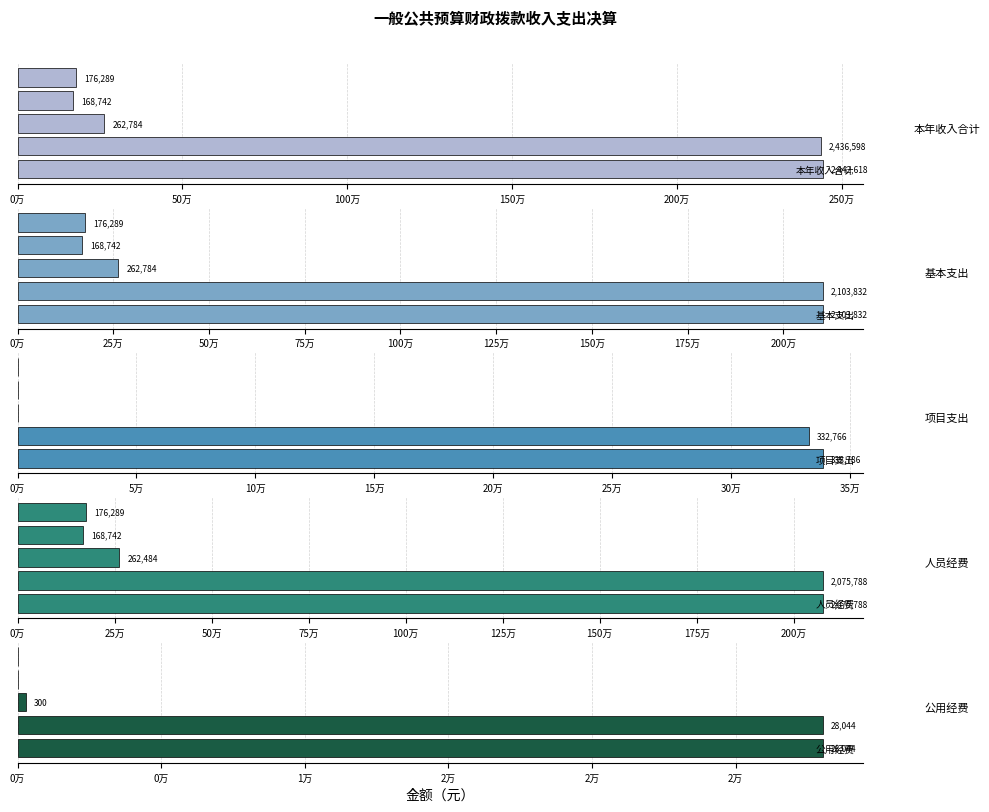

Reading left to right, extract all data points from this chart.

本年收入合计: 2442618.0	2436598.0	262783.7	168742.2	176289.0
基本支出: 2103832.0	2103832.0	262783.7	168742.2	176289.0
项目支出: 338786.0	332766.0	0.0	0.0	0.0
人员经费: 2075788.2	2075788.2	262483.7	168742.2	176289.0
公用经费: 28043.8	28043.8	300.0	0.0	0.0